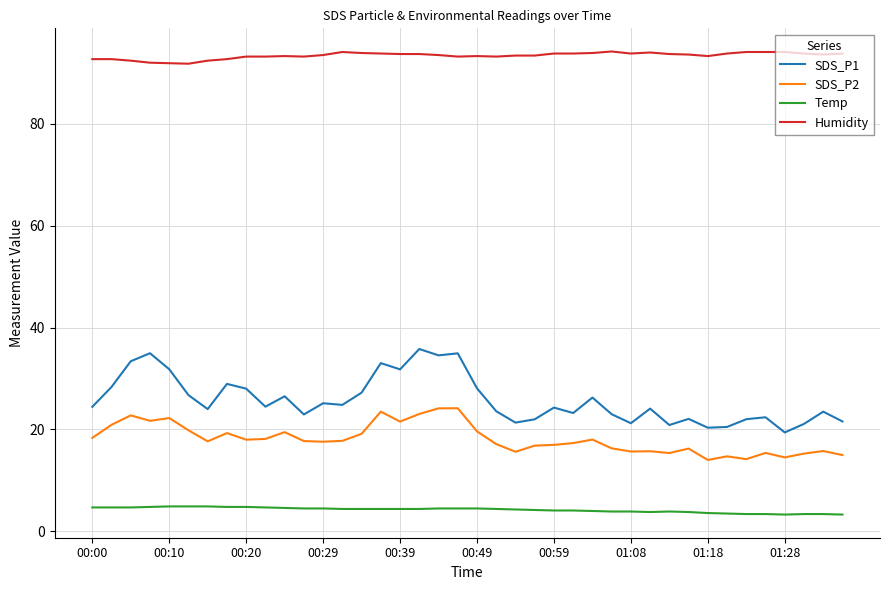

List the series in order of their peak value, highest first.

Humidity, SDS_P1, SDS_P2, Temp